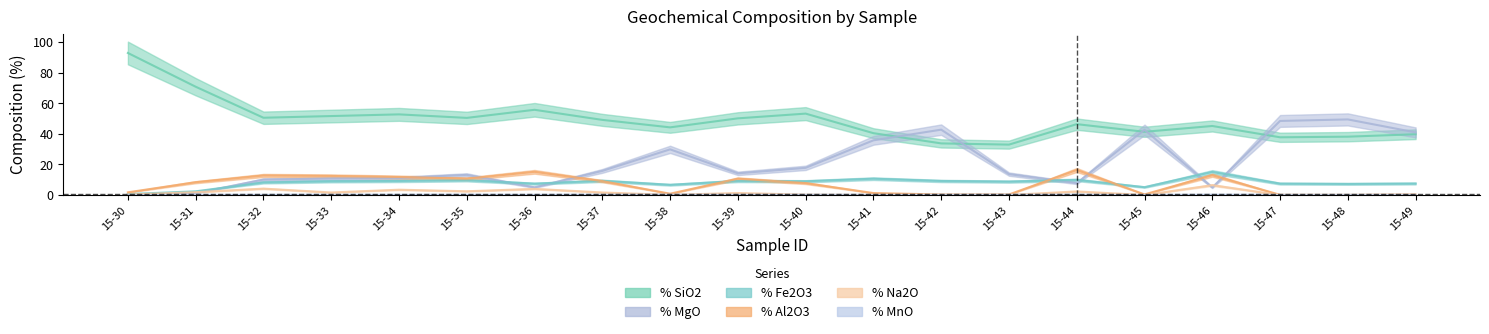

Which series has the widest spread of values?

% SiO2